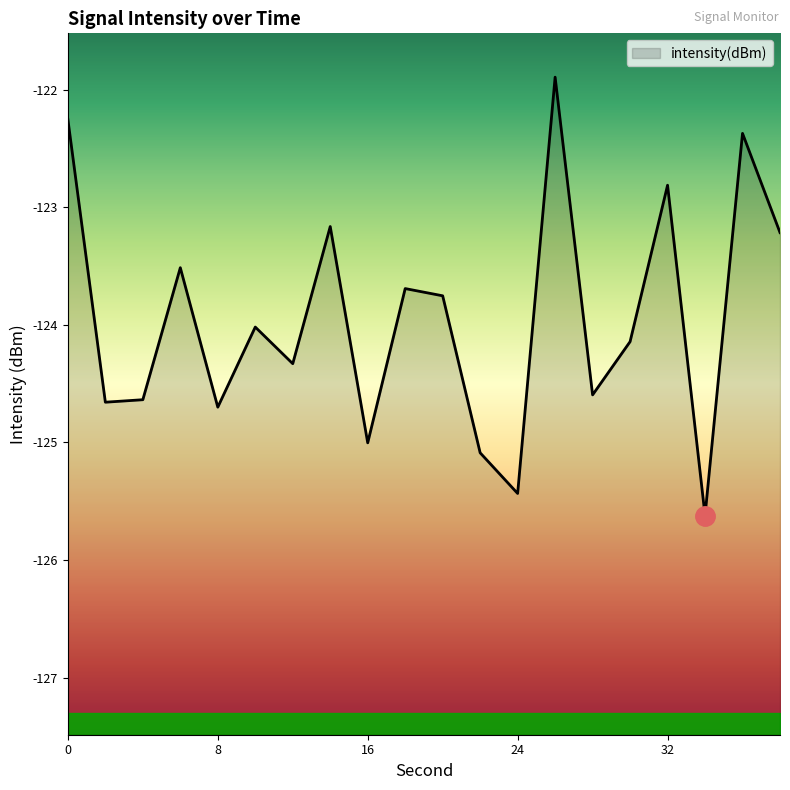

Is this an area chart (filled region under the line)?

No